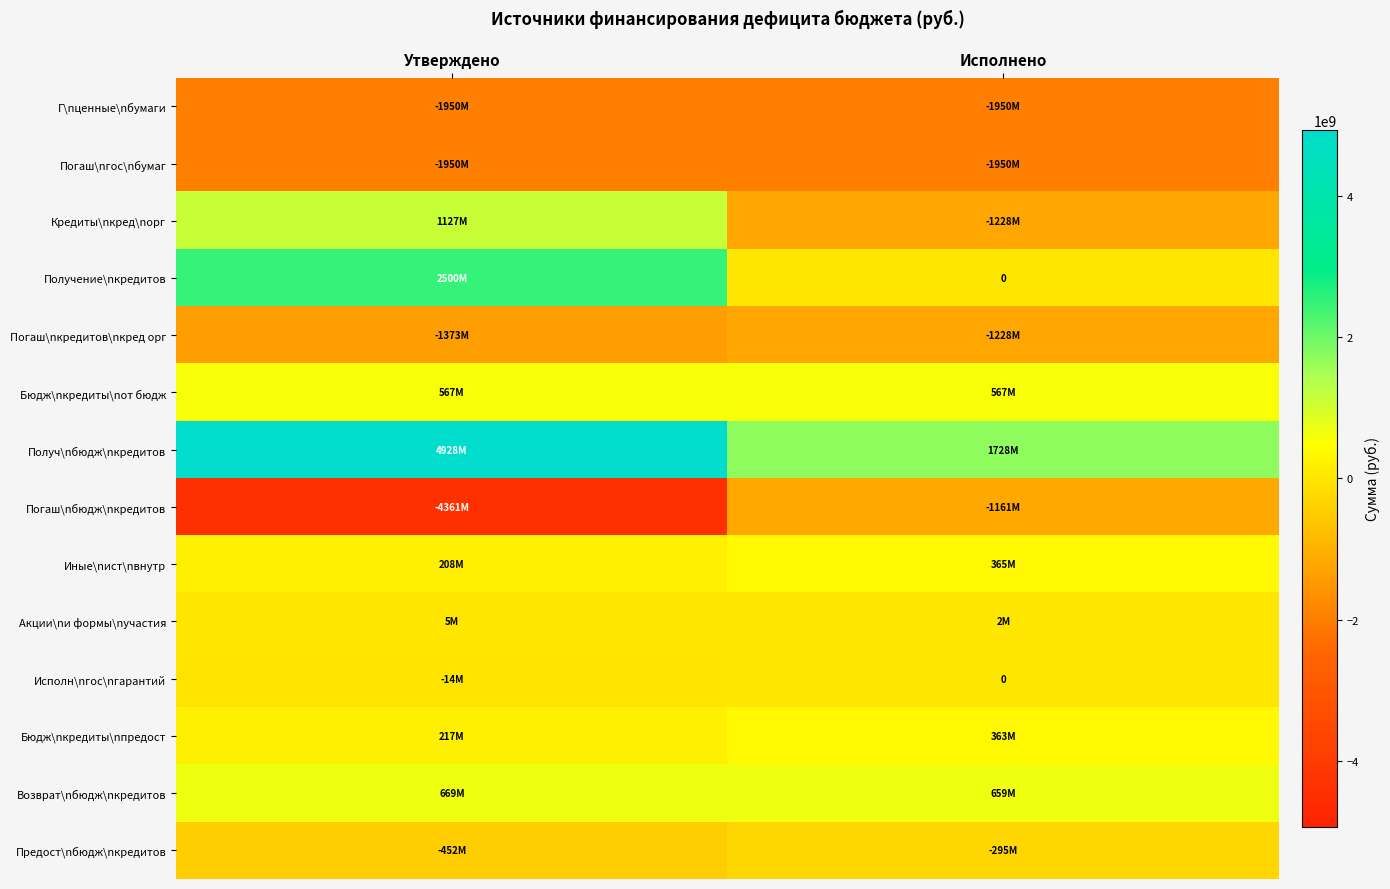

What is the total value across all series at Утверждено?

121921304